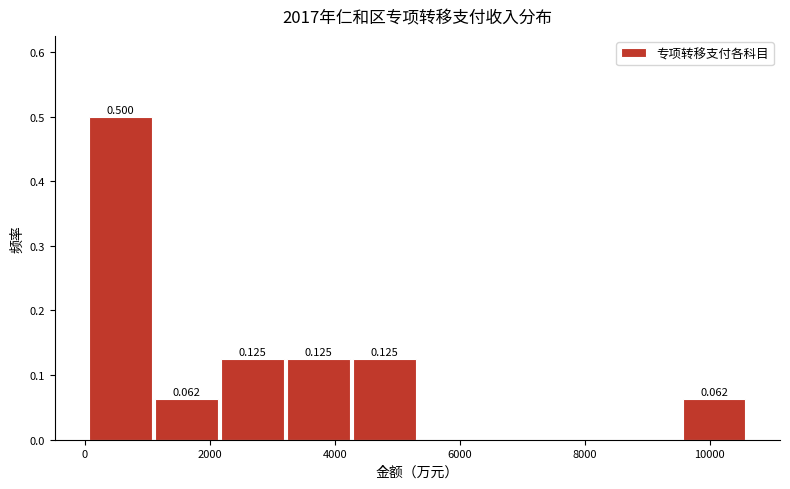

Which range on the x-axis has the tallest bar?

0 to 1000